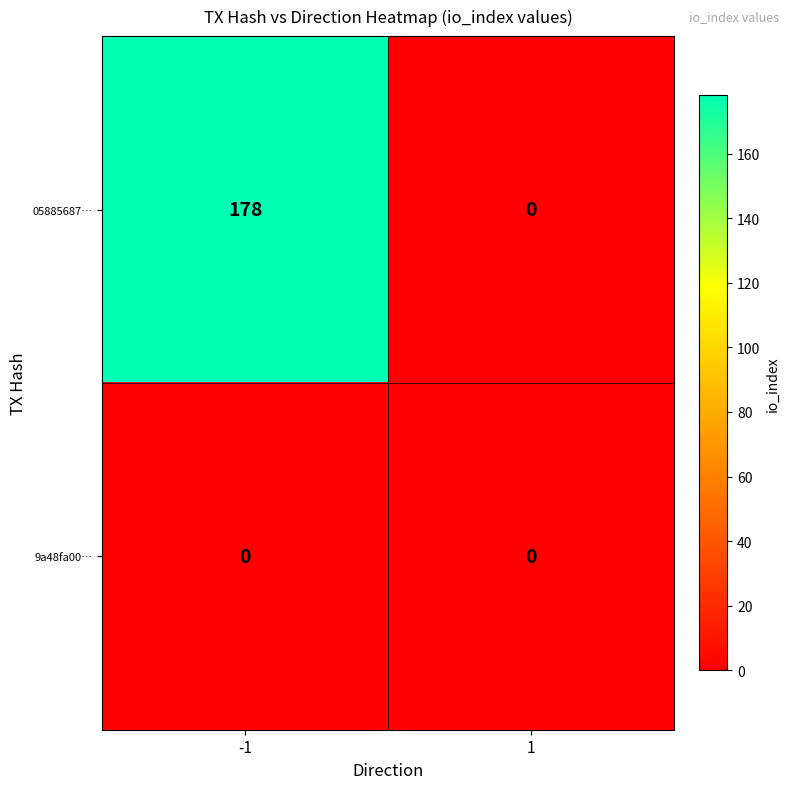

Reading left to right, transcribe all the data shown in this chart.

05885687…: -1=178	1=0
9a48fa00…: -1=0	1=0